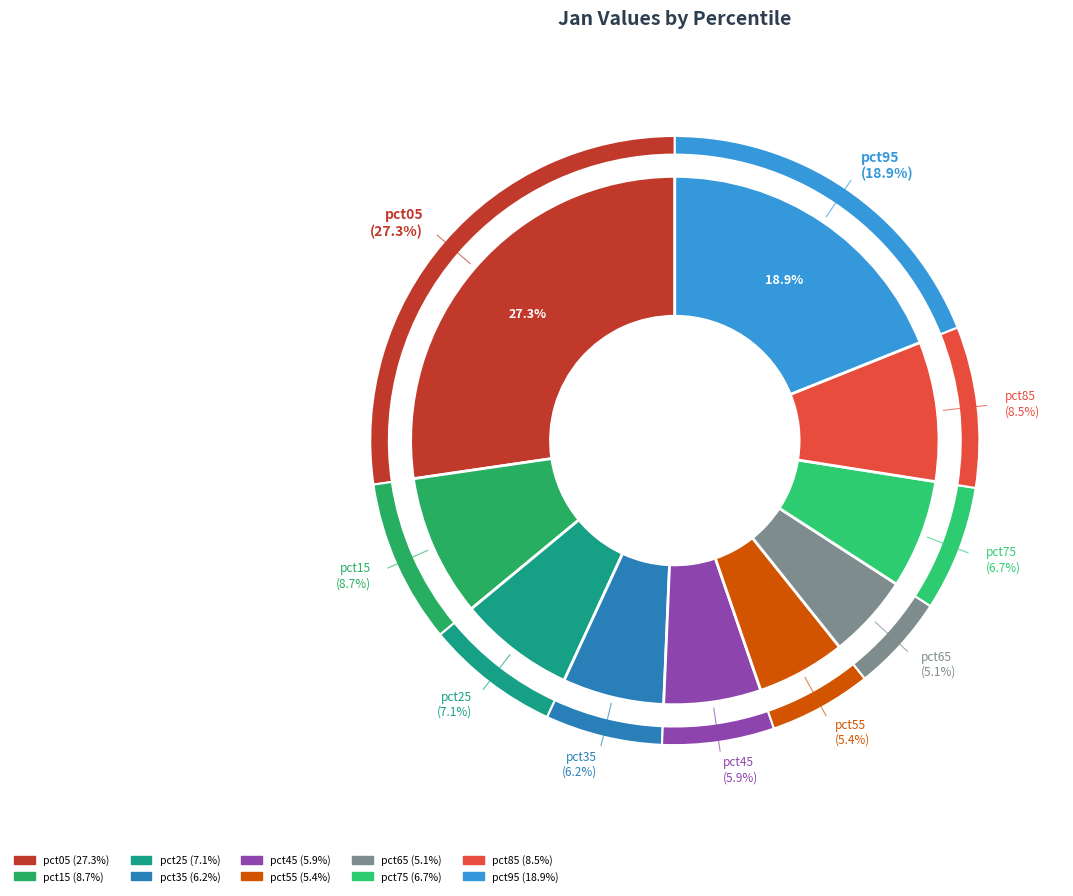

How many segments does this pie chart have?

10